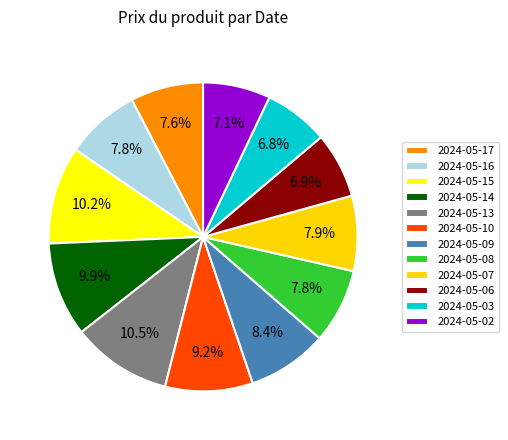

To the nearest percent, what is the combined percentage of 2024-05-10 and 2024-05-06?

16%